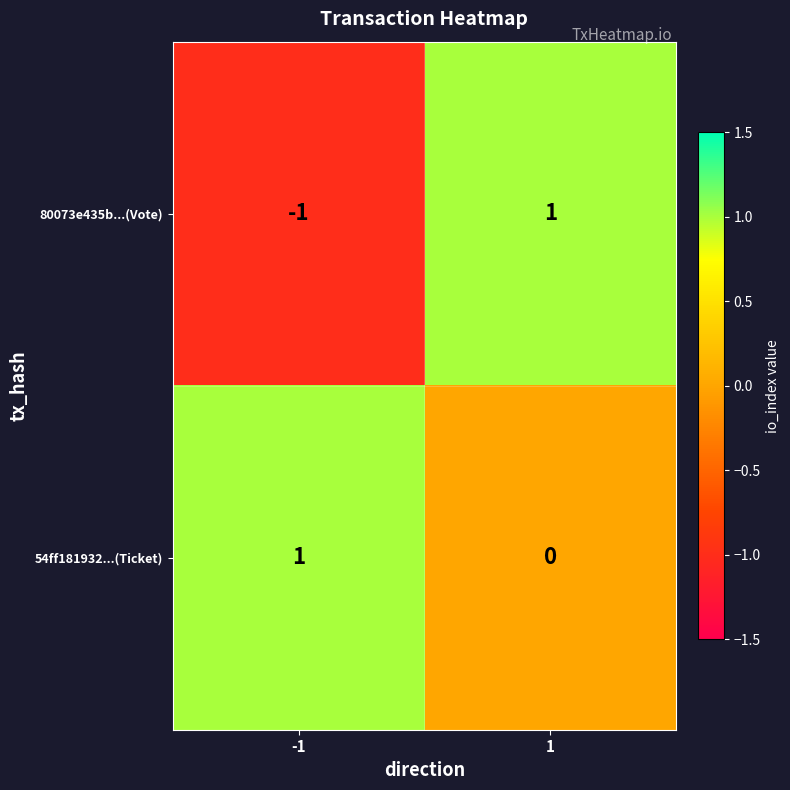

Is it true that 80073e435b...(Vote) equals -1 at -1?

True